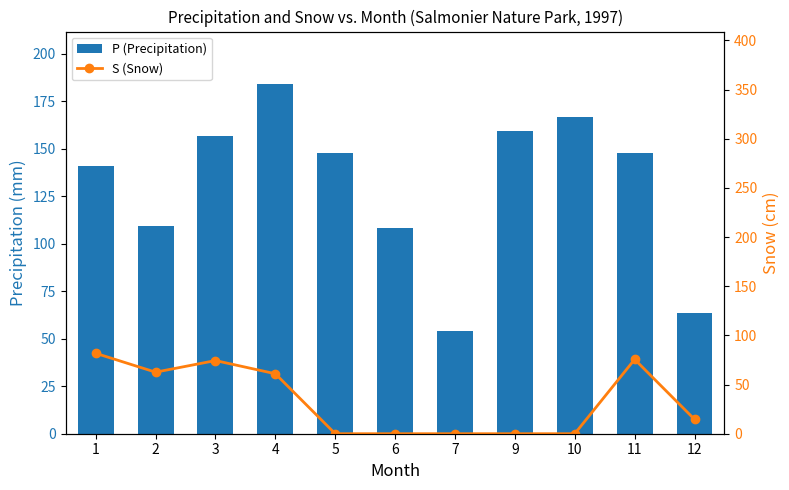

The value of P (Precipitation) at 11 is 147.6. True or false?

True